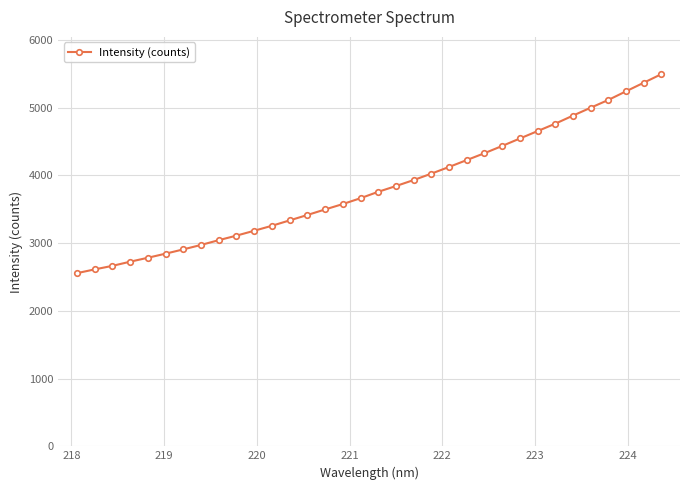

What is the minimum value shown in the chart?

2556.6